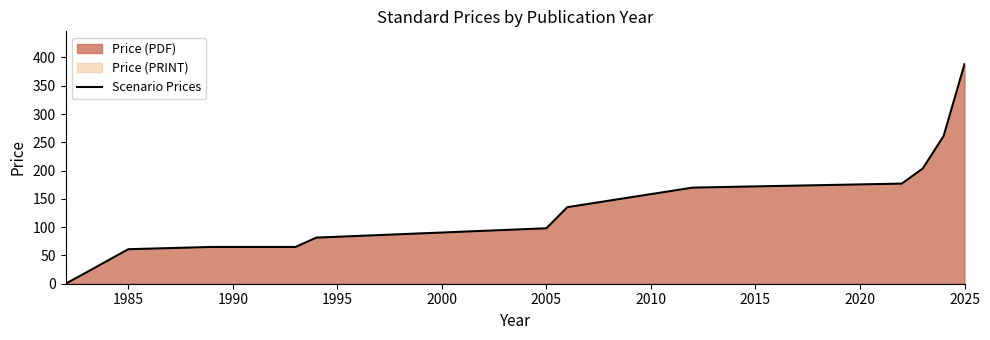

Does the chart display data point markers on the line(s)?

No